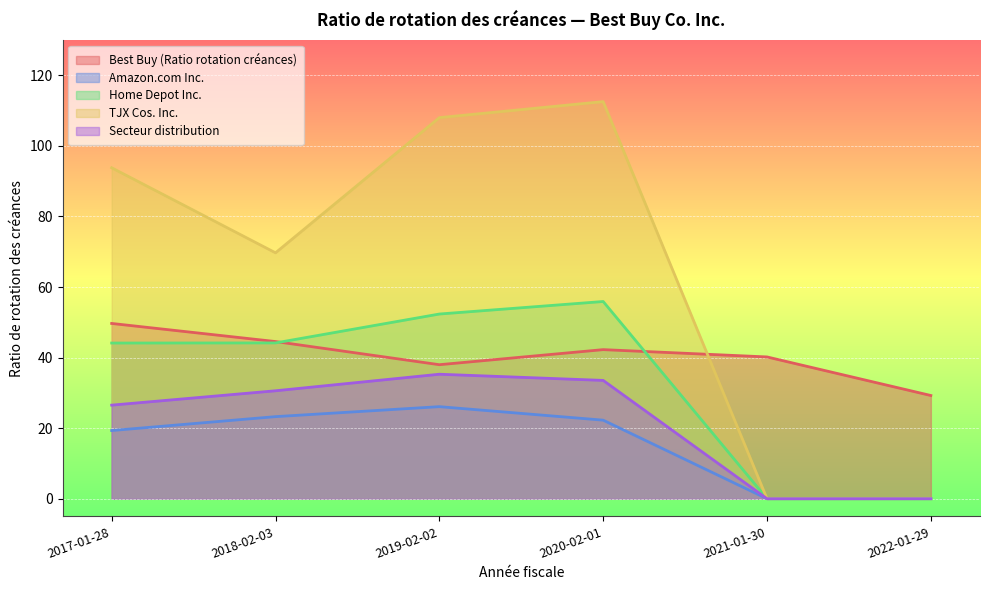

What is the label of the 6th point from the right?

2017-01-28